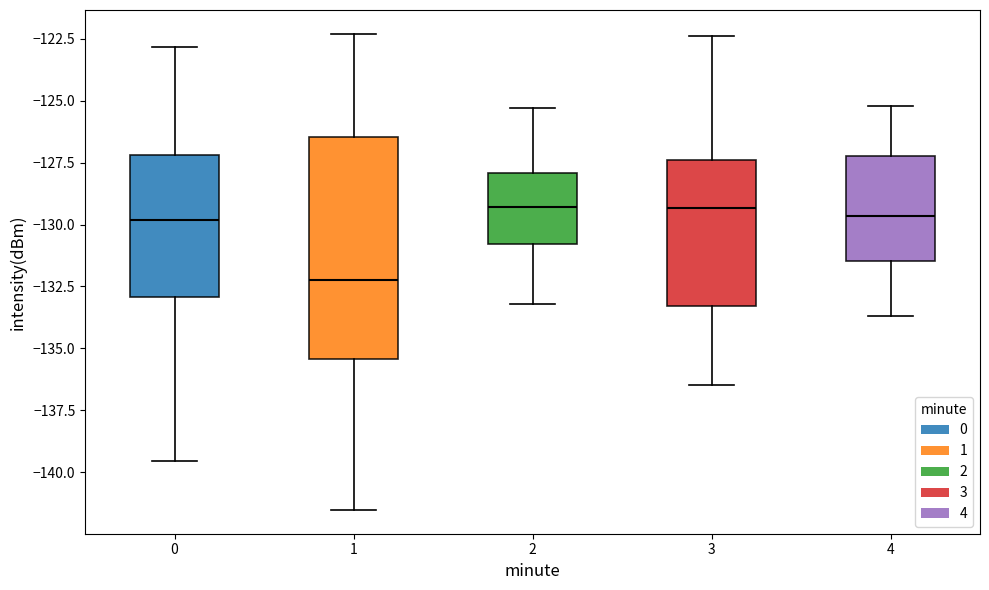

Reading left to right, read every box against the y-axis: the position of its median line, the range the box covers, and the ends of its whiskers. The values are not printed on the chart, so give them approximately, as read against the axis.

0: median -130.0, box -133.0 to -127.0, whiskers -139.5 to -123.0
1: median -132.0, box -135.5 to -126.5, whiskers -141.5 to -122.5
2: median -129.5, box -131.0 to -128.0, whiskers -133.0 to -125.5
3: median -129.5, box -133.5 to -127.5, whiskers -136.5 to -122.5
4: median -129.5, box -131.5 to -127.0, whiskers -133.5 to -125.0